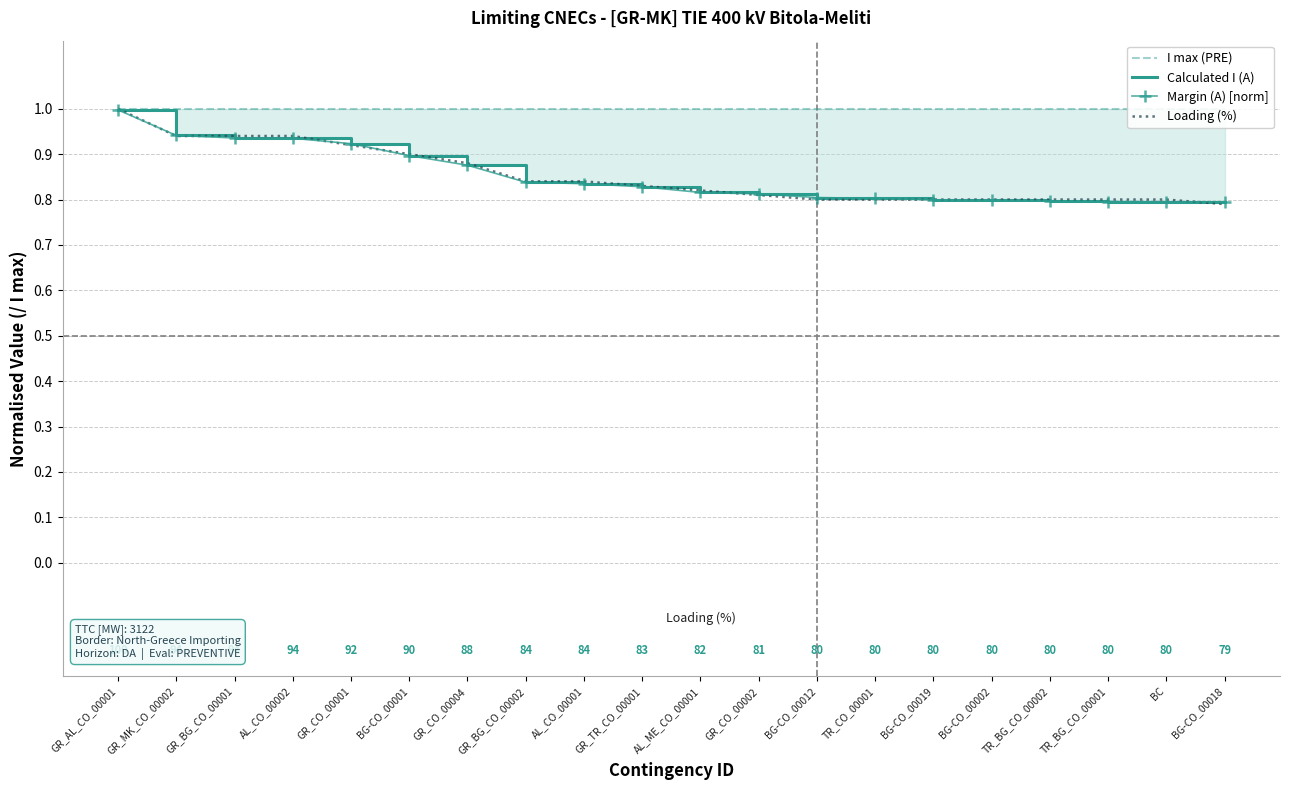

What is the total value across all series at GR_CO_00002?

3.4